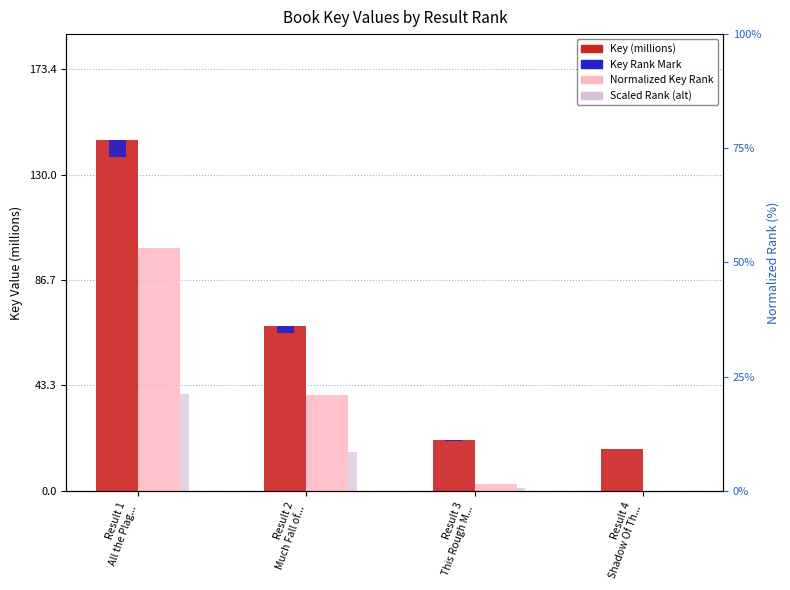

At which label does Normalized Key Rank first exceed 39?

Result 1
All the Plag...